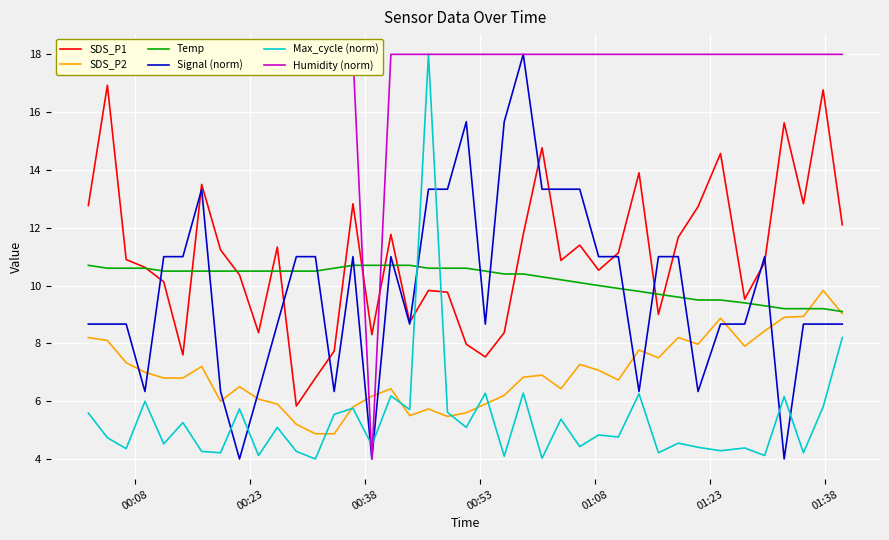

True or false: SDS_P2 and SDS_P1 intersect in this chart.

False